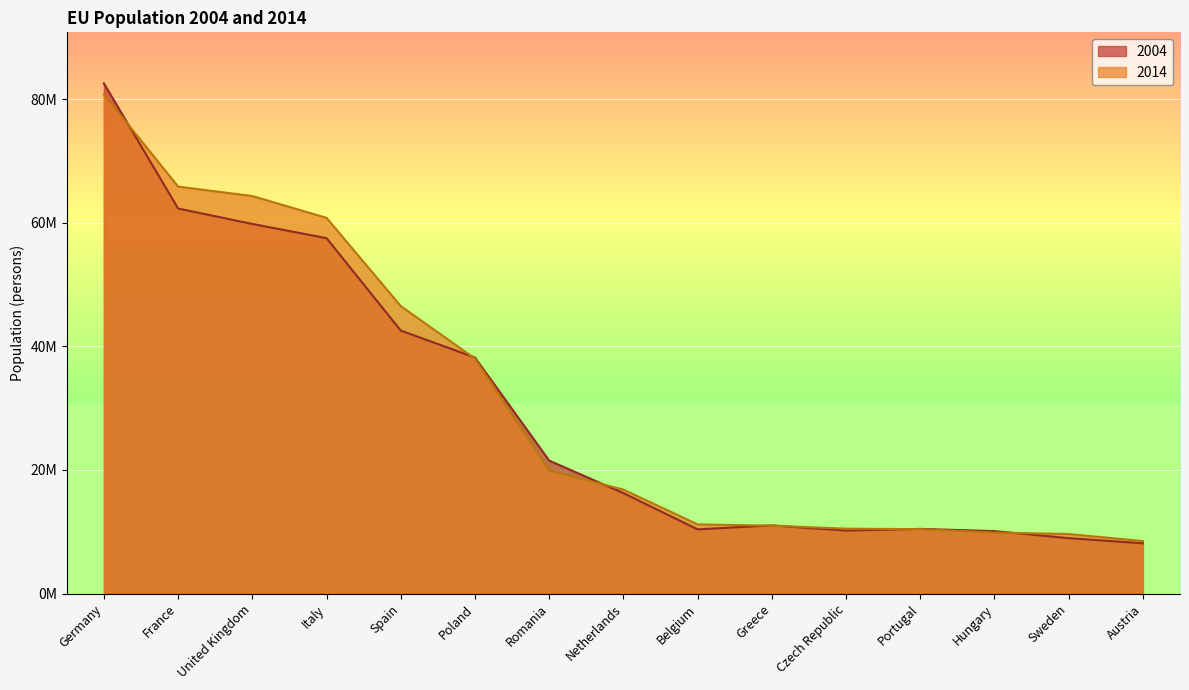

What position from the left is United Kingdom?

3